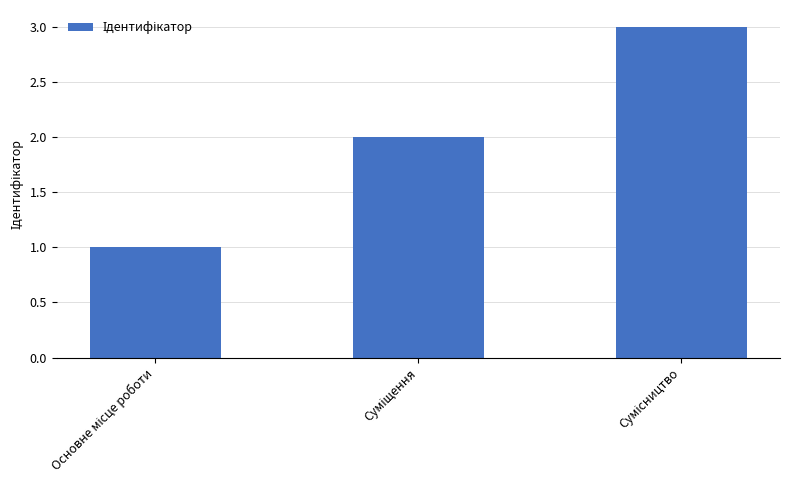

What is the greatest value displayed?

3